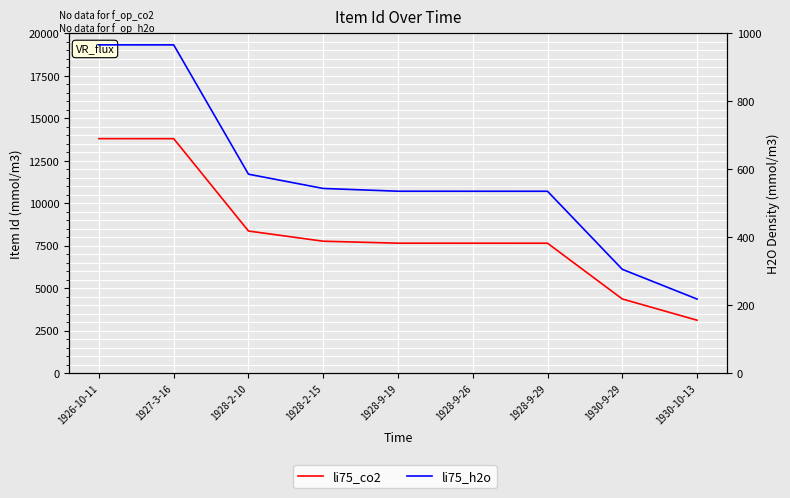

What is the spread (max minus min) of values at 1928-2-15?

7220.5